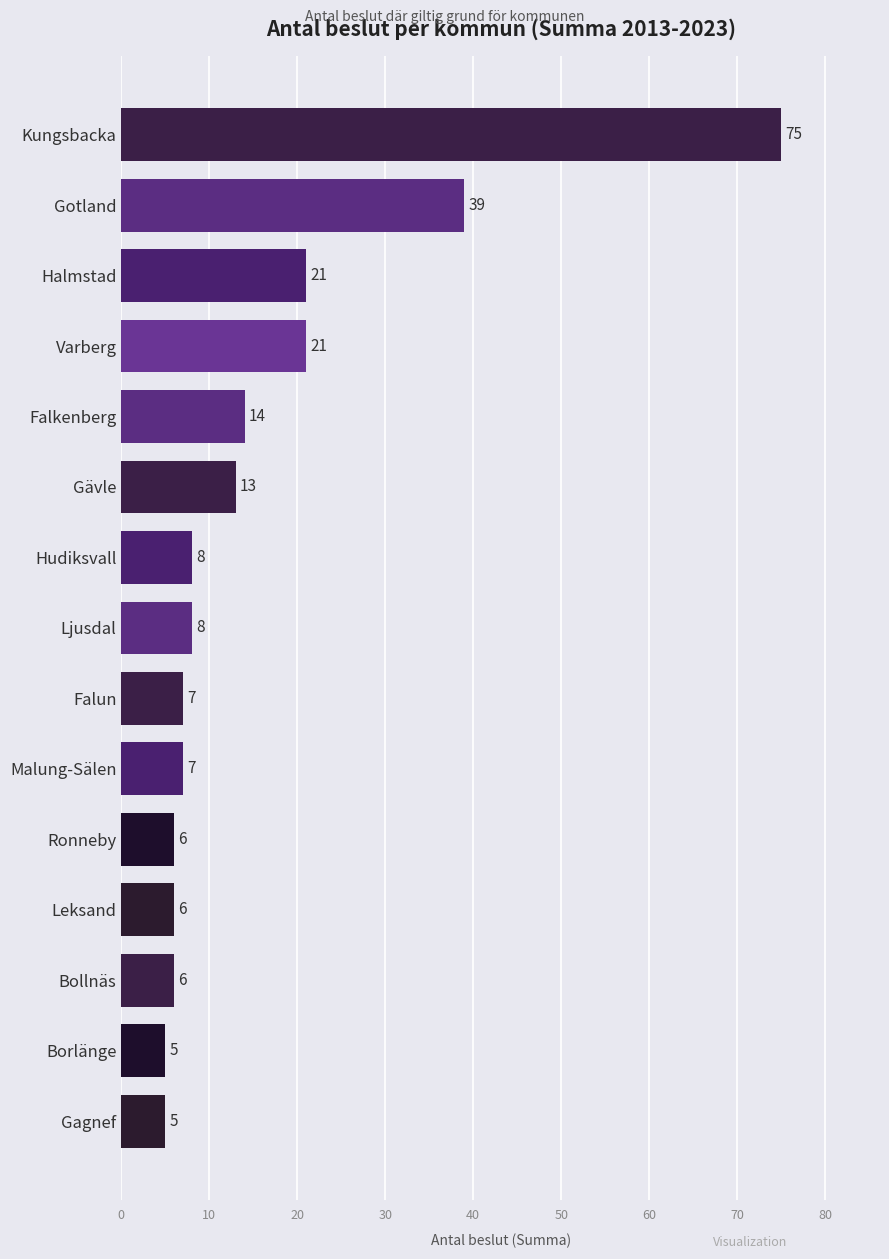

True or false: the data shows 15 at Kungsbacka.

False